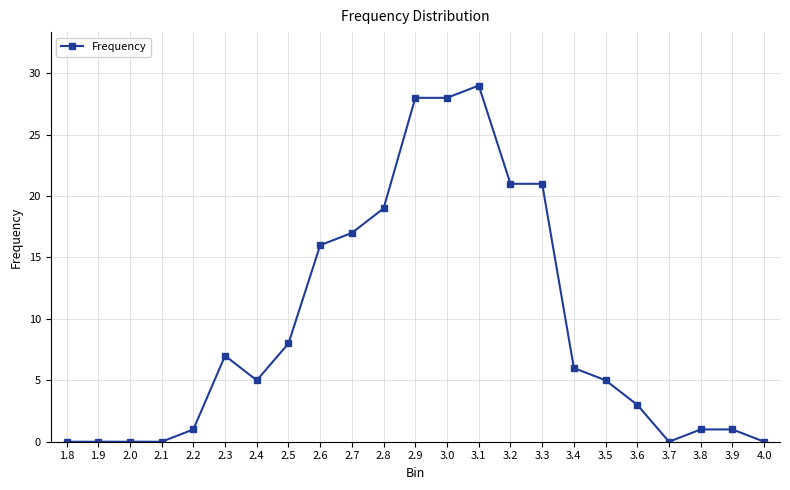

Which category has the highest value across all series?

3.1